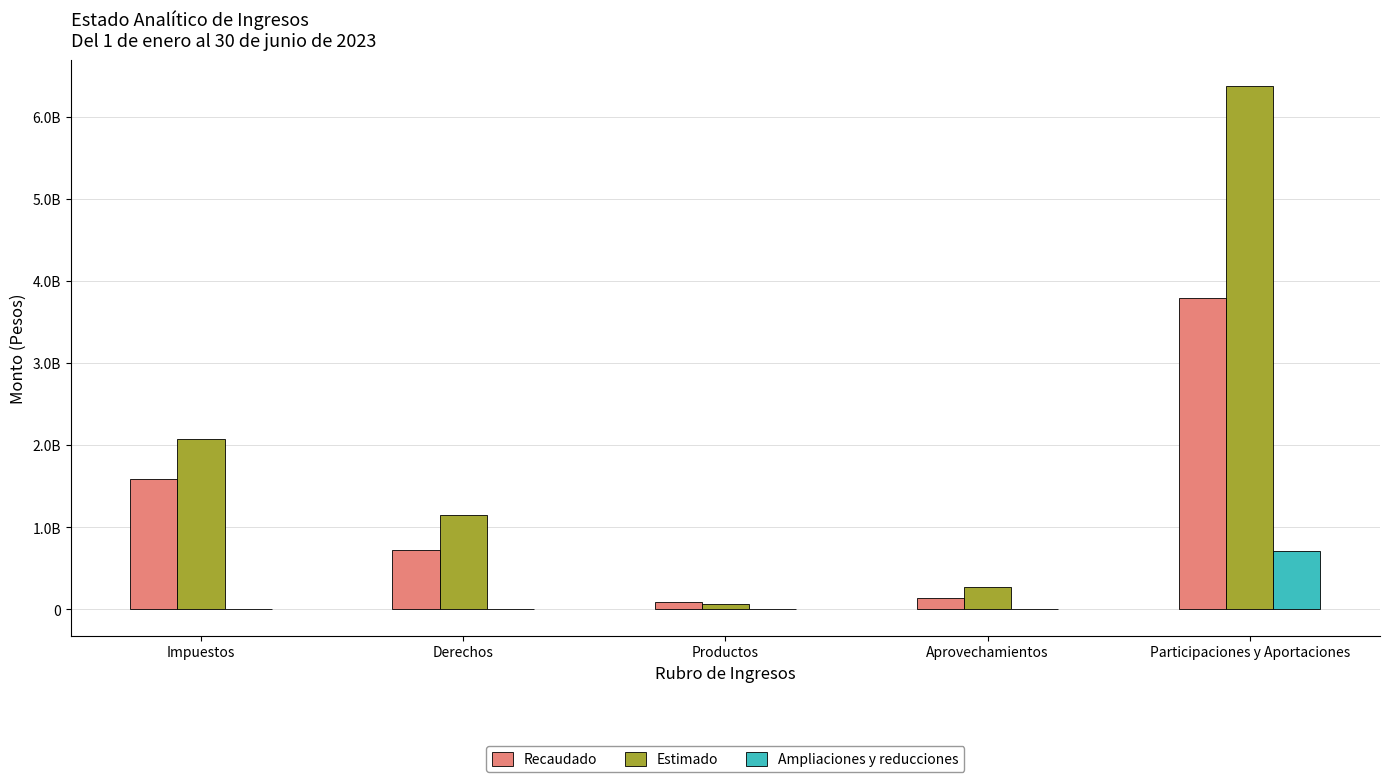

What is the label of the 2nd bar from the left?

Derechos